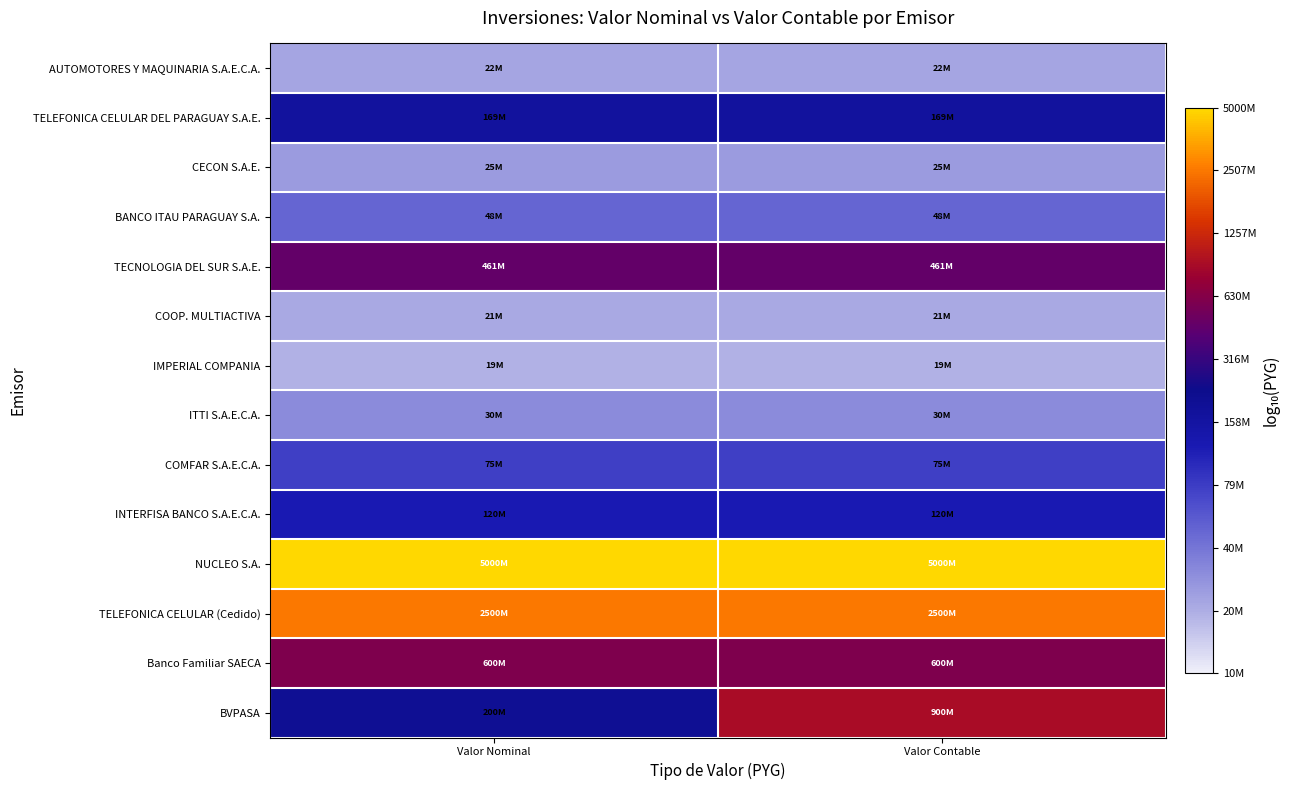

How many categories are shown in the chart?

2